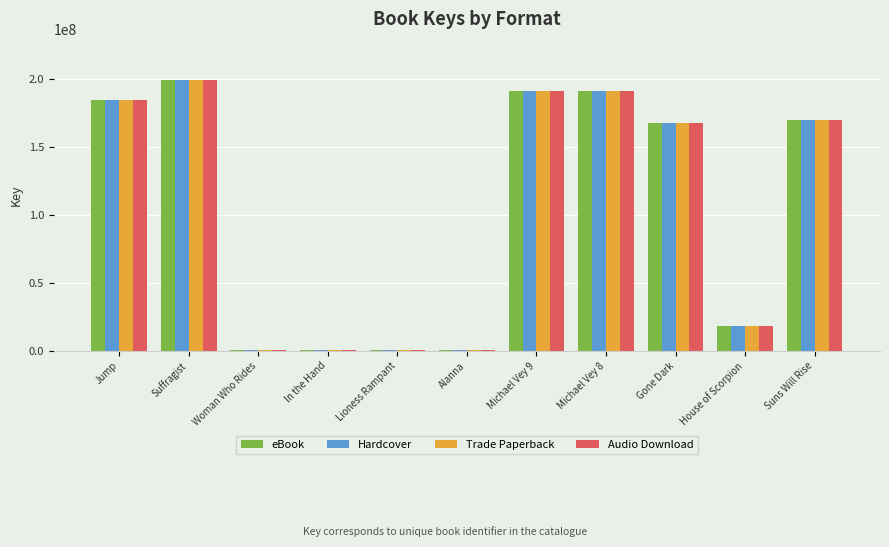

What is the total value across all series at Suns Will Rise?

679179220